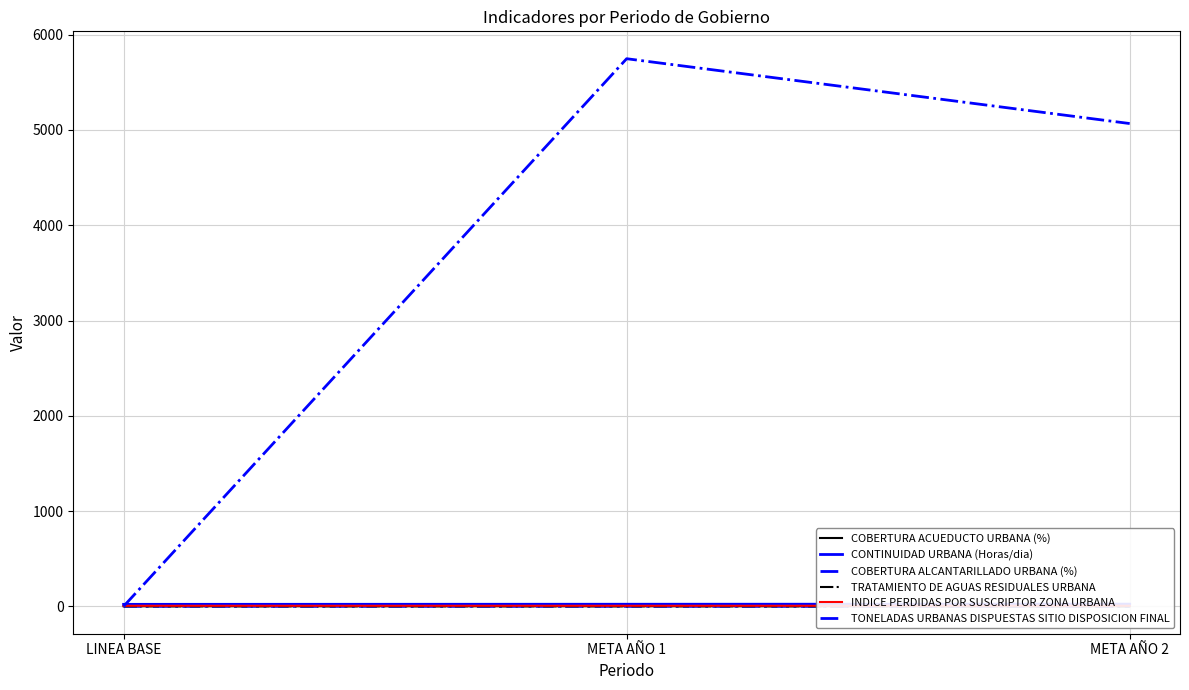

The INDICE PERDIDAS POR SUSCRIPTOR ZONA URBANA series shows 10.2 at META AÑO 1. True or false?

False